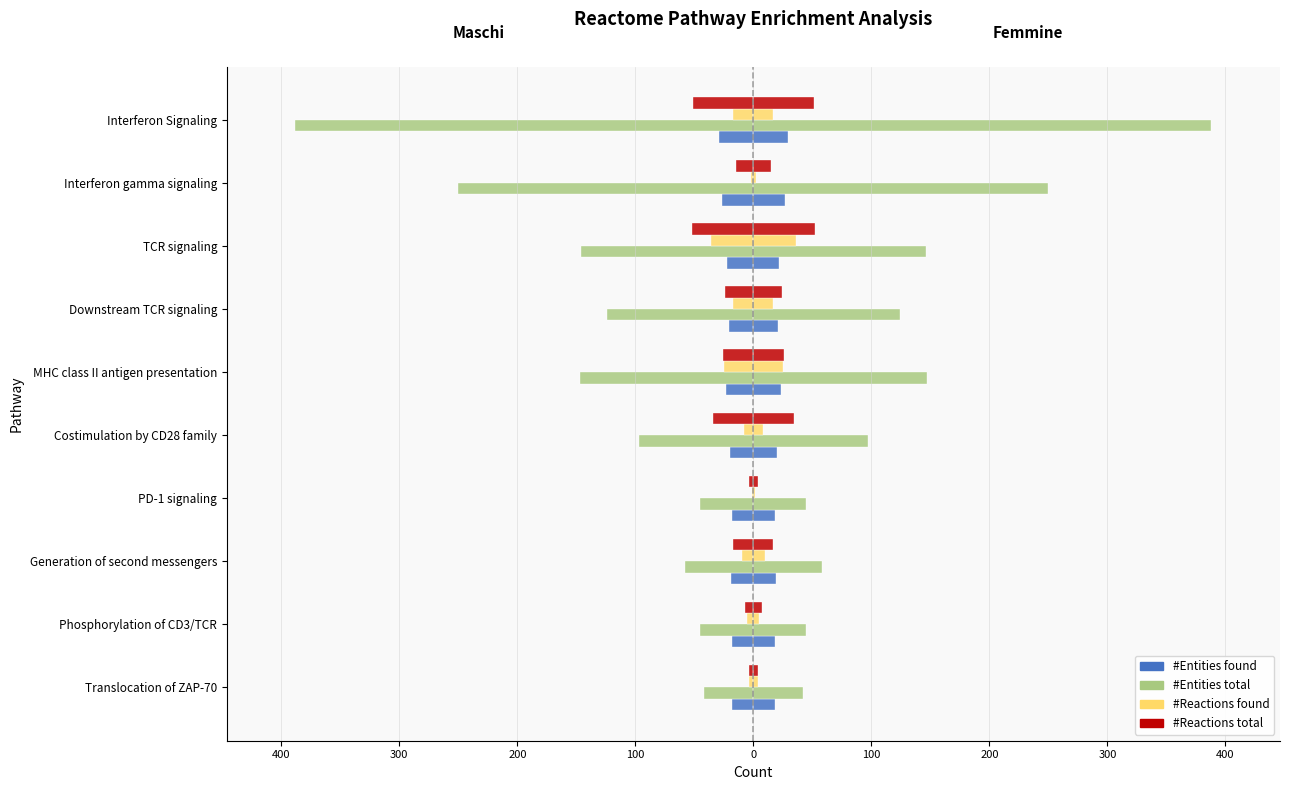

How many bars are there in total?

40